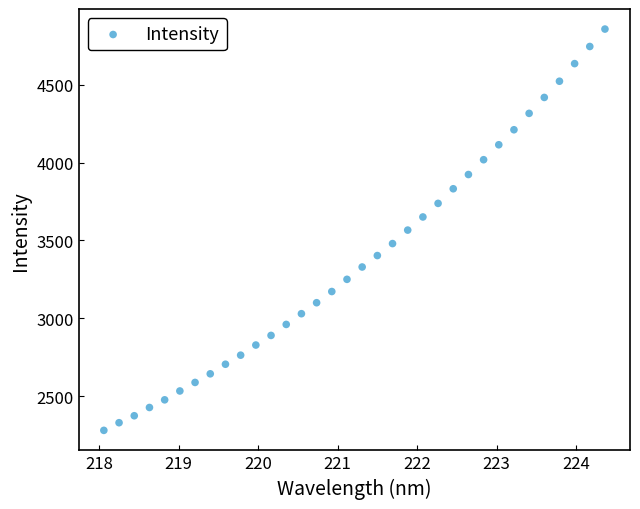

What is the range of Y values (max minus min)?

2578.6